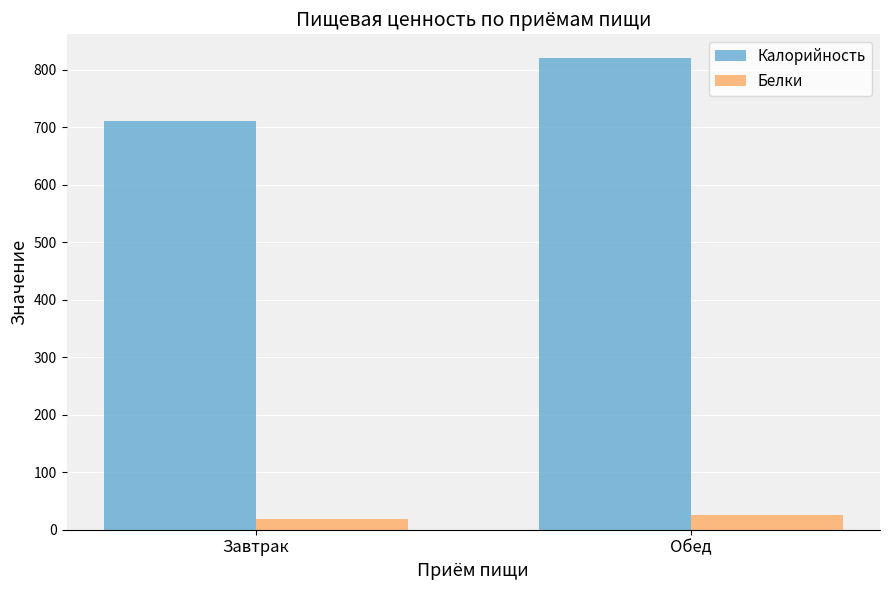

At which category is the sum across all series the highest?

Обед